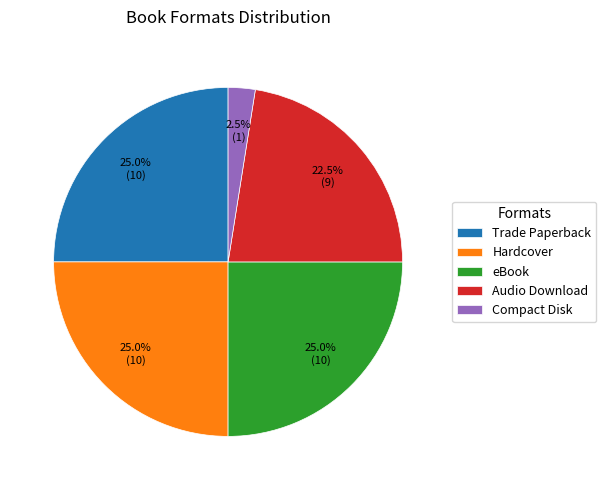

Between Audio Download and Hardcover, which is larger?

Hardcover